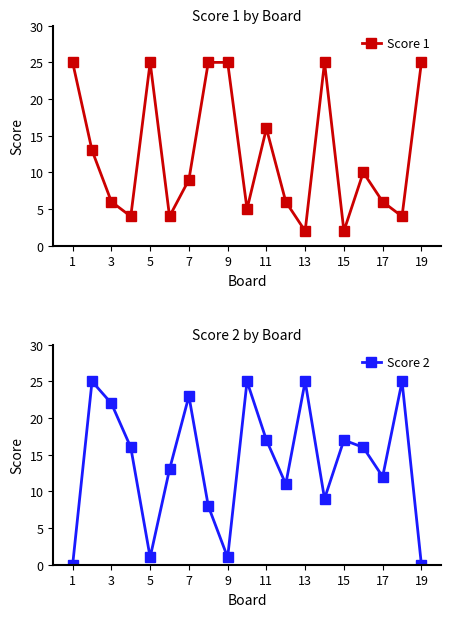

What is the highest value of the Score 1 series?

25